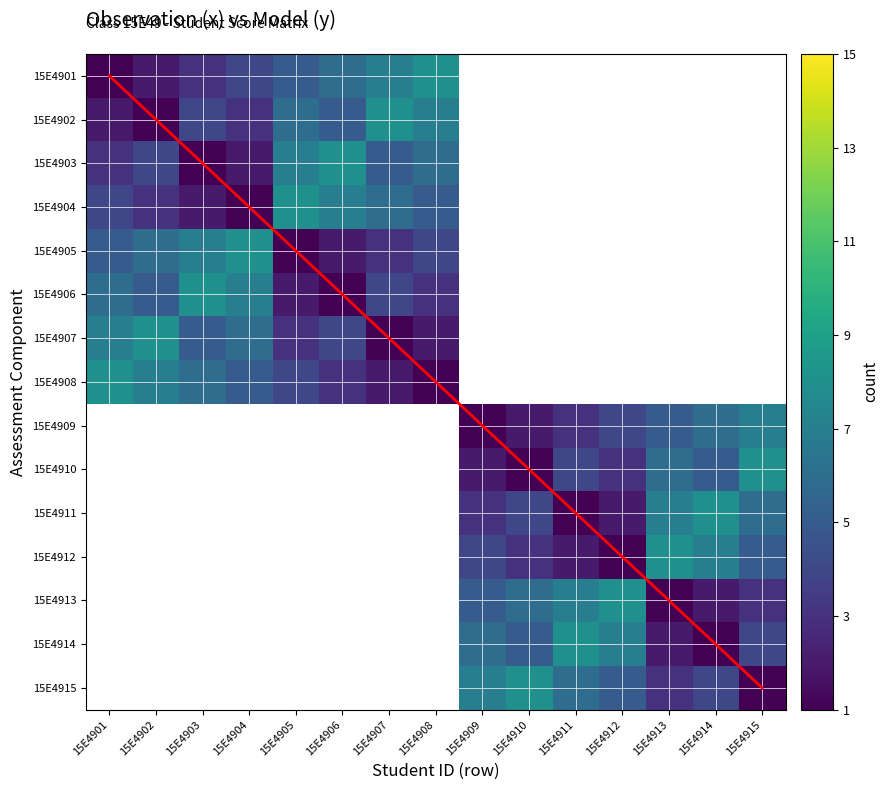

The 15E4904 series shows 6 at 15E4915. True or false?

False